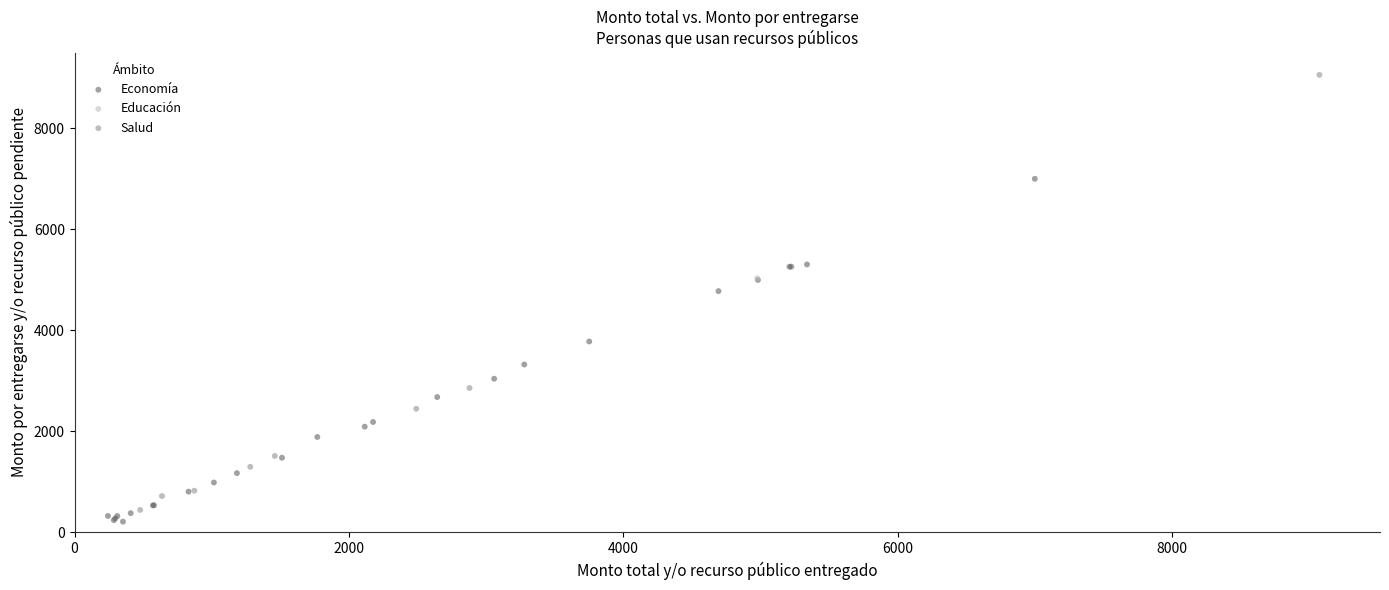

Which series contains the lowest Y value?

Economía